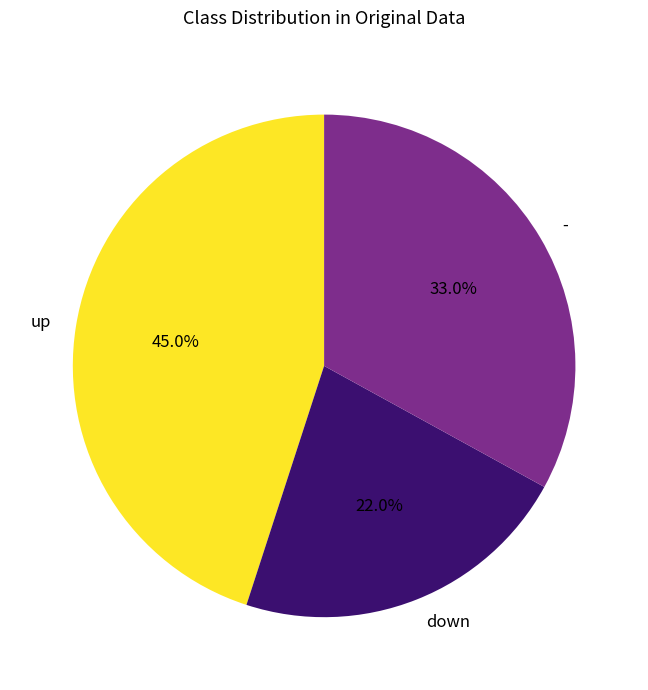

Count the number of slices in the pie.

3